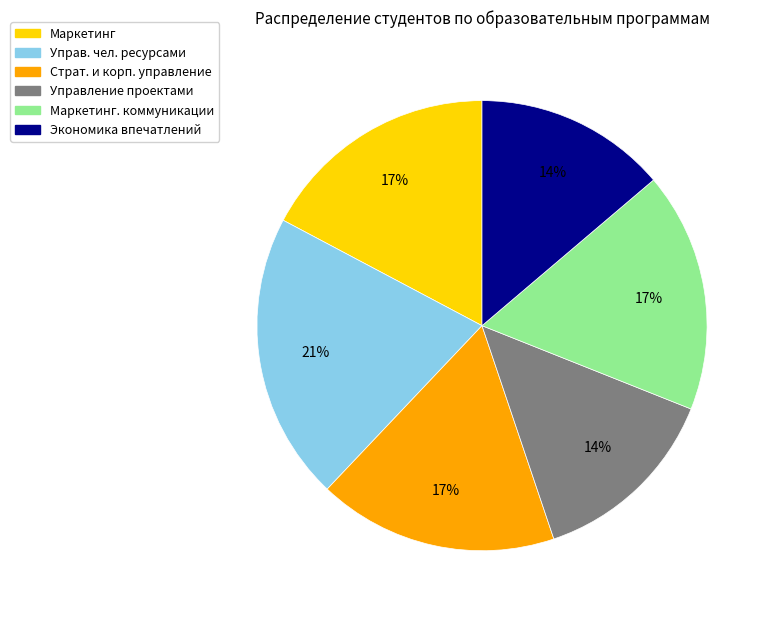

How many segments does this pie chart have?

6